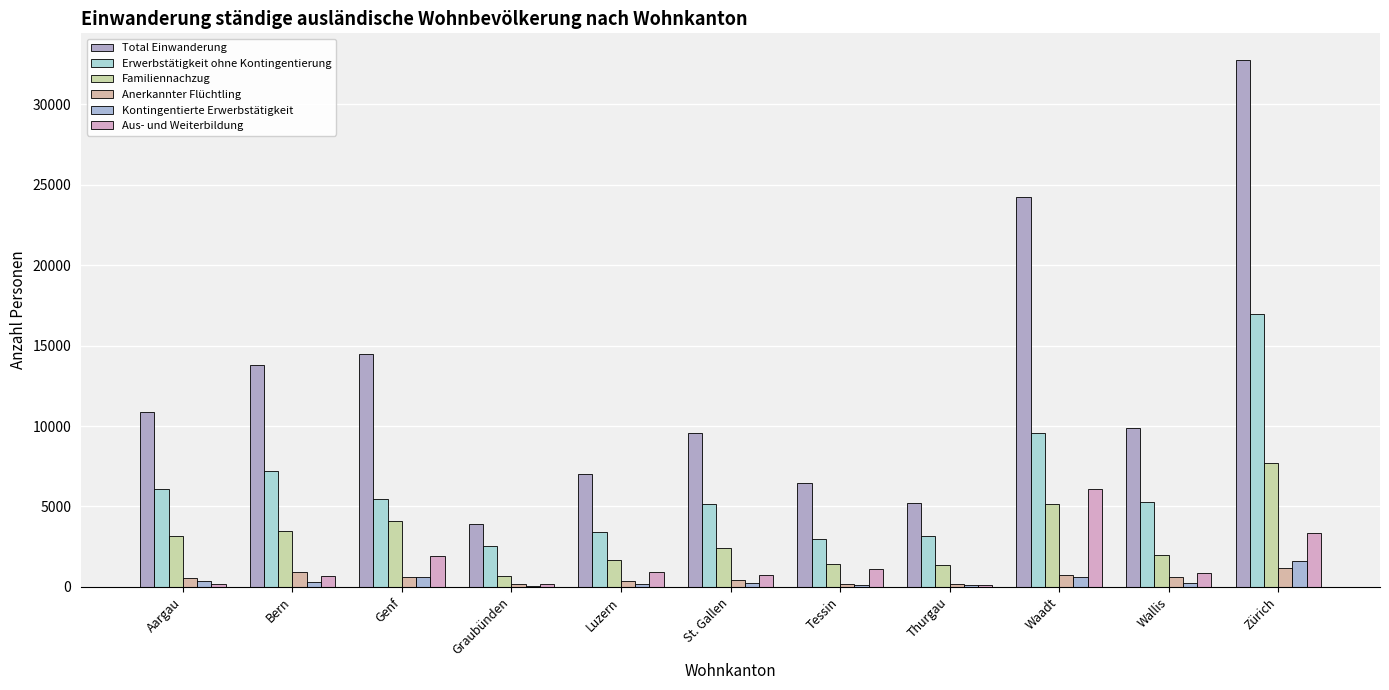

What is the approximate value of Familiennachzug at Tessin?

1443